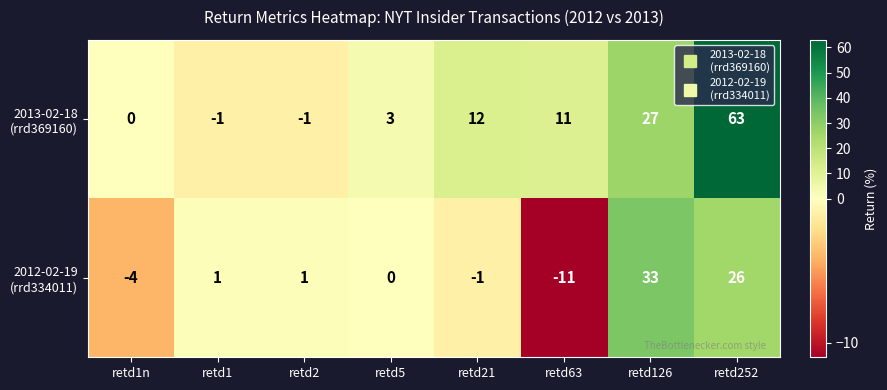

Which label corresponds to the smallest value in the chart?

retd63